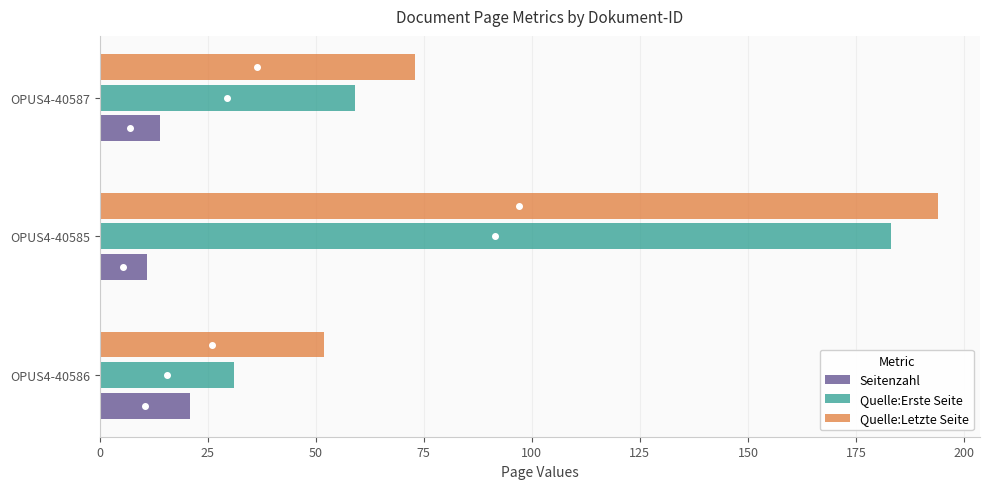

The value of Seitenzahl at OPUS4-40586 is 21. True or false?

True